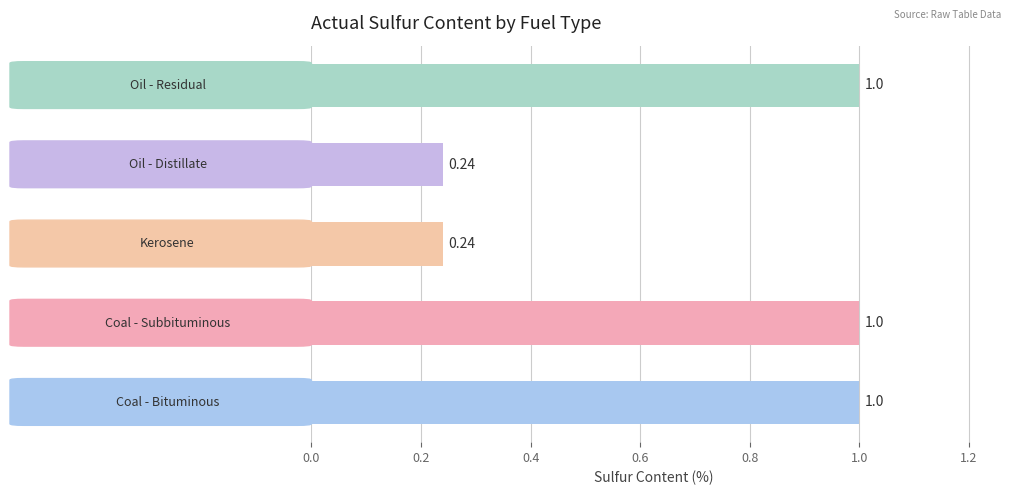

Count the number of categories in the chart.

5